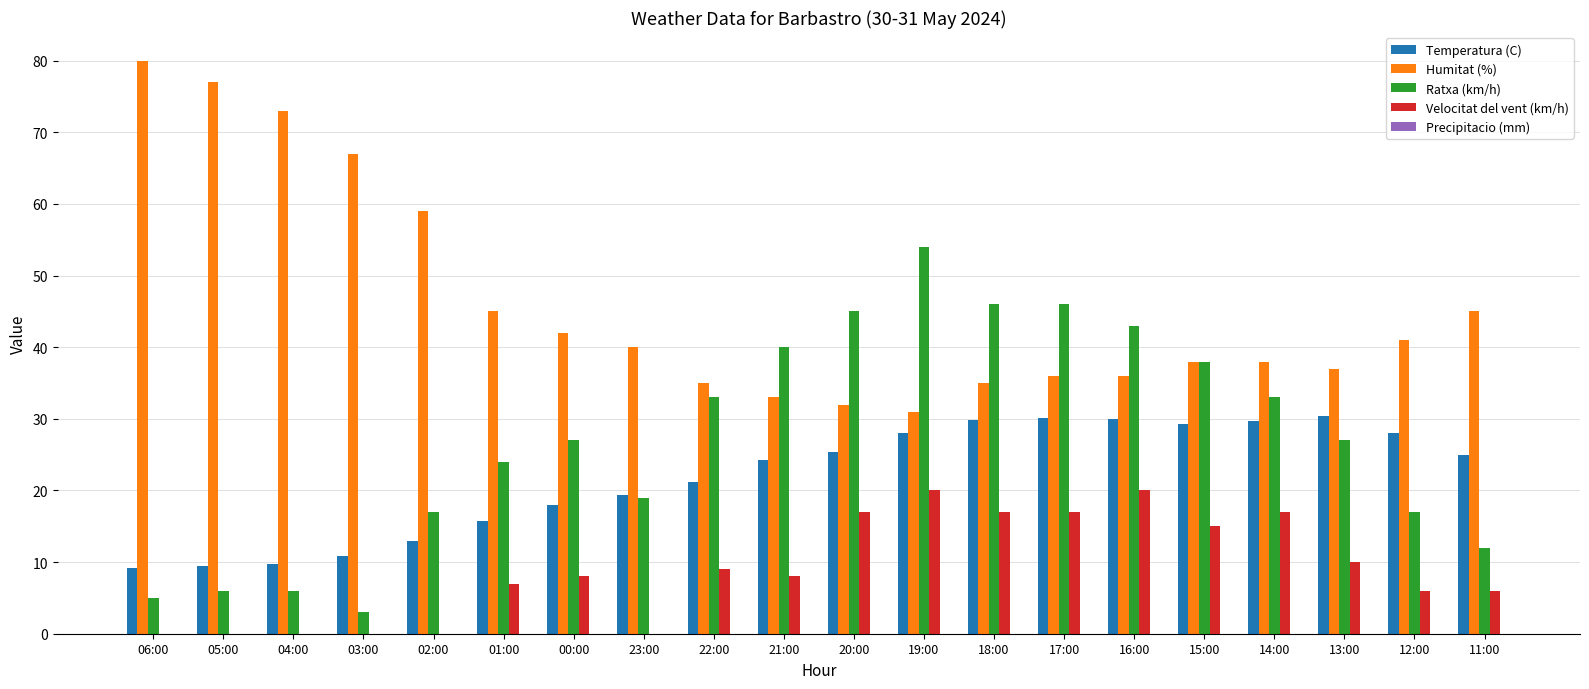

The Ratxa (km/h) series shows 12.4 at 23:00. True or false?

False